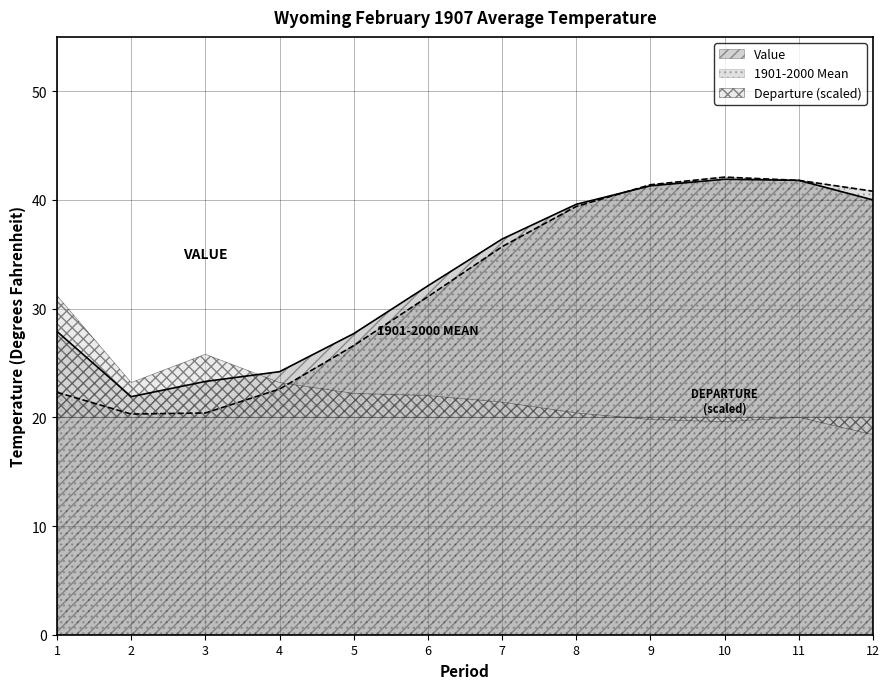

Where do 1901-2000 Mean and Value first cross each other?

8 and 9